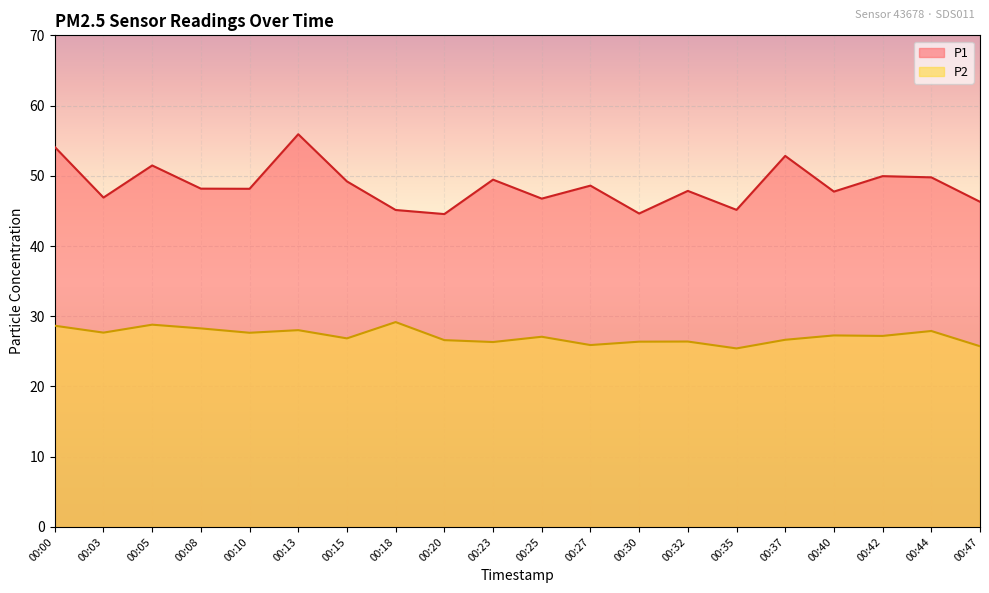

What value does the P1 series have at 00:15?

49.2